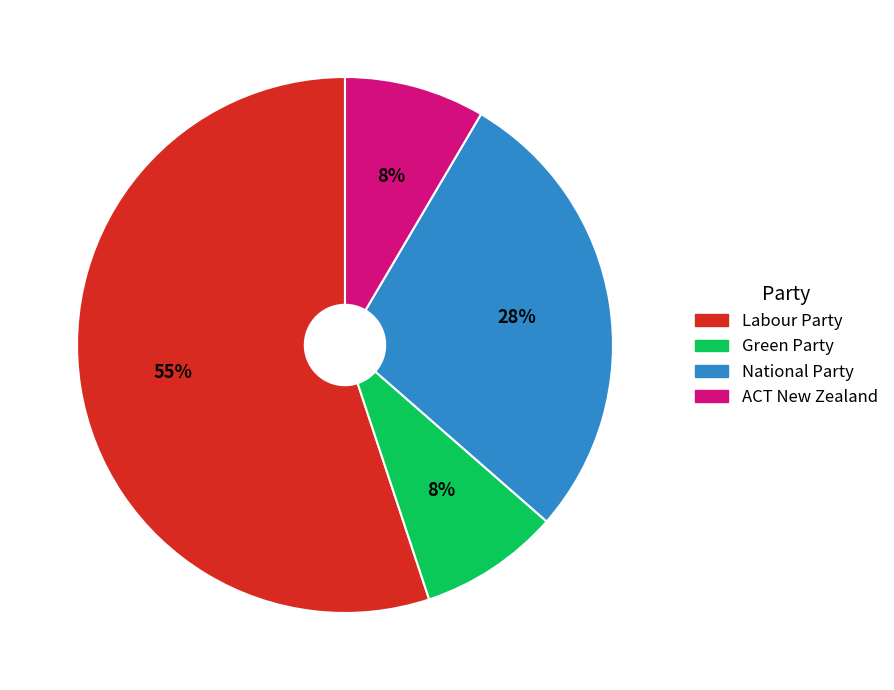

Which has a higher value, National Party or Labour Party?

Labour Party